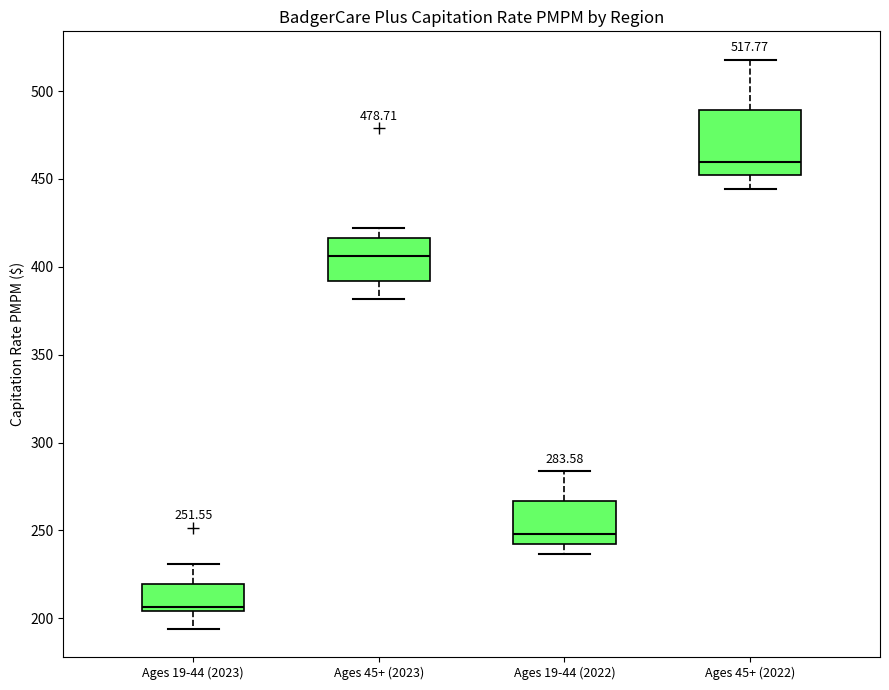

Which box has the highest median line?

Ages 45+ (2022)